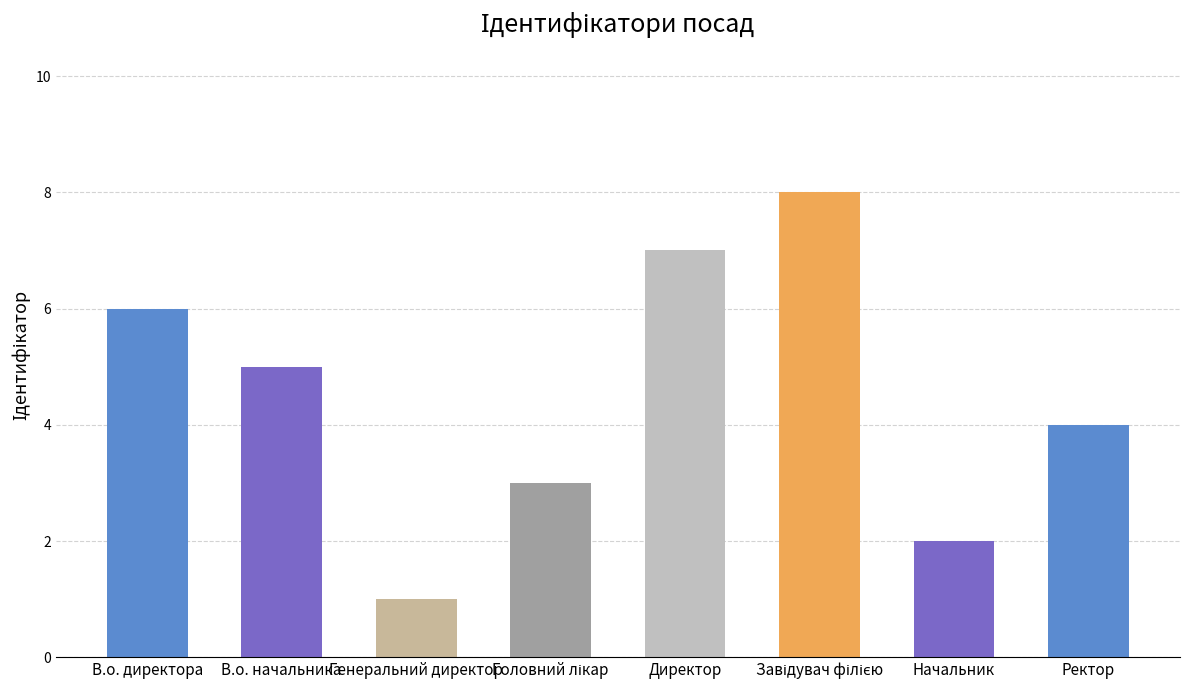

The value at Начальник is 1. True or false?

False